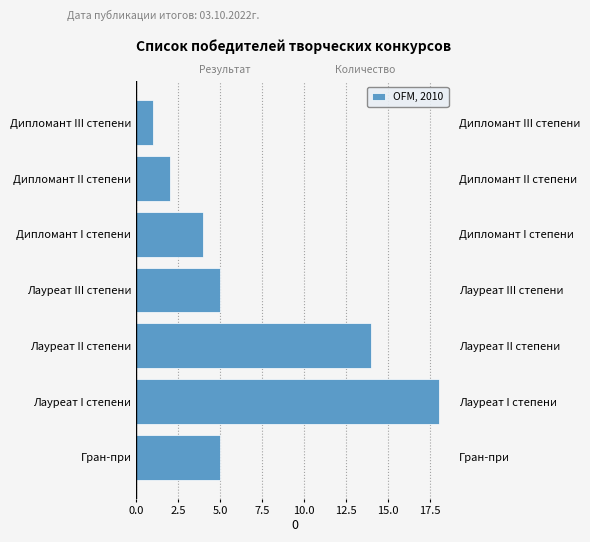

What is the sum of the values at Дипломант I степени and Гран-при?

9